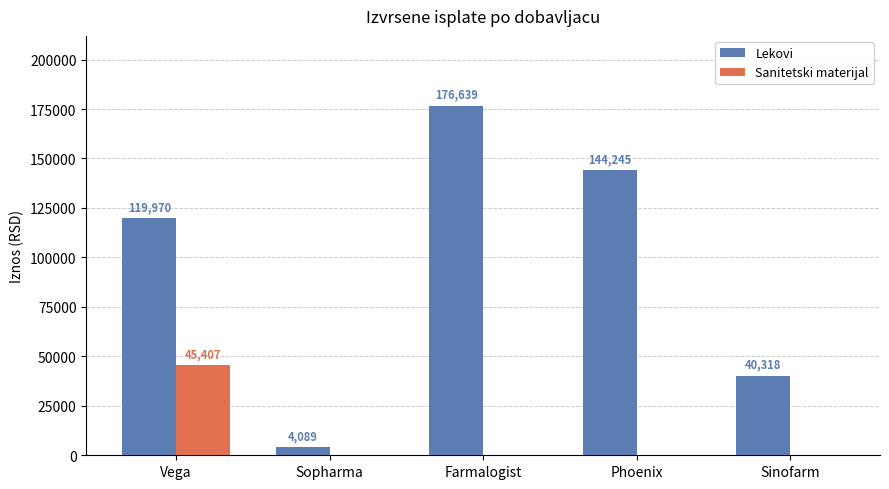

Which series has the largest total across all categories?

Lekovi